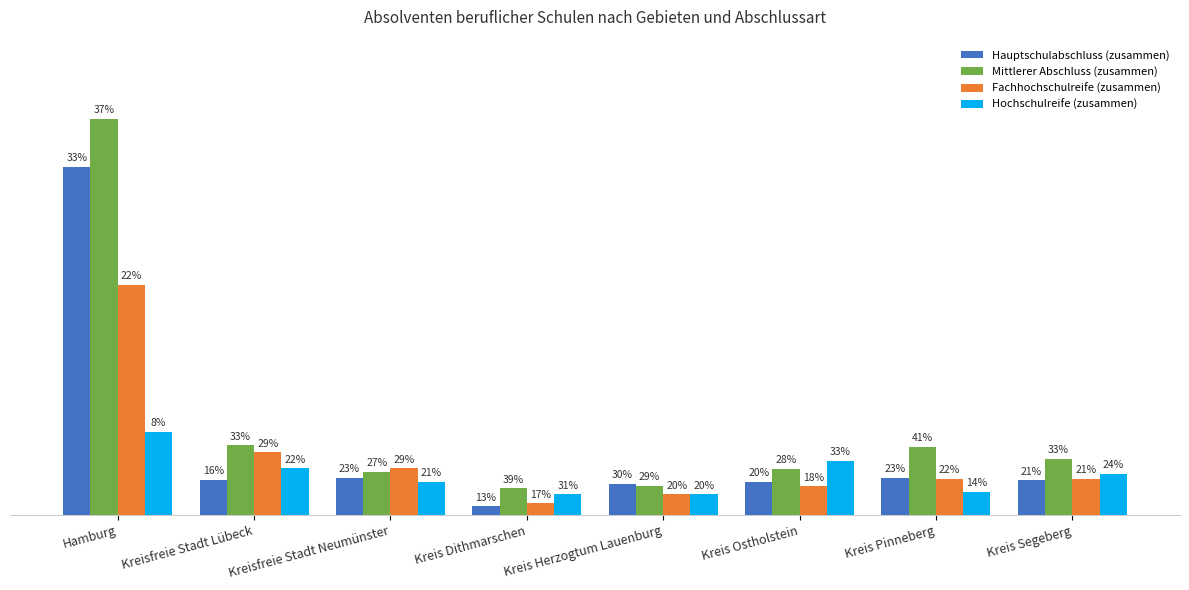

What is the maximum value for Fachhochschulreife (zusammen)?

959